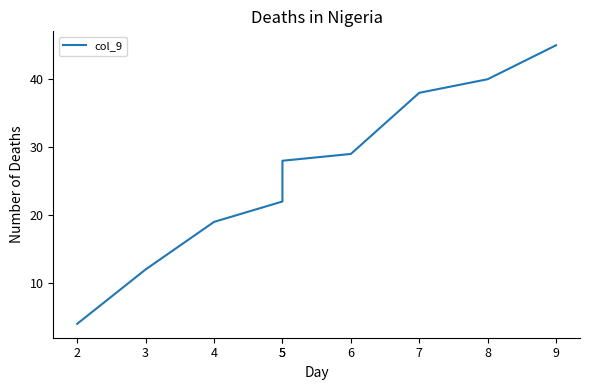

Rank the categories by value from lowest to highest.

2, 3, 4, 5, 5, 6, 7, 8, 9